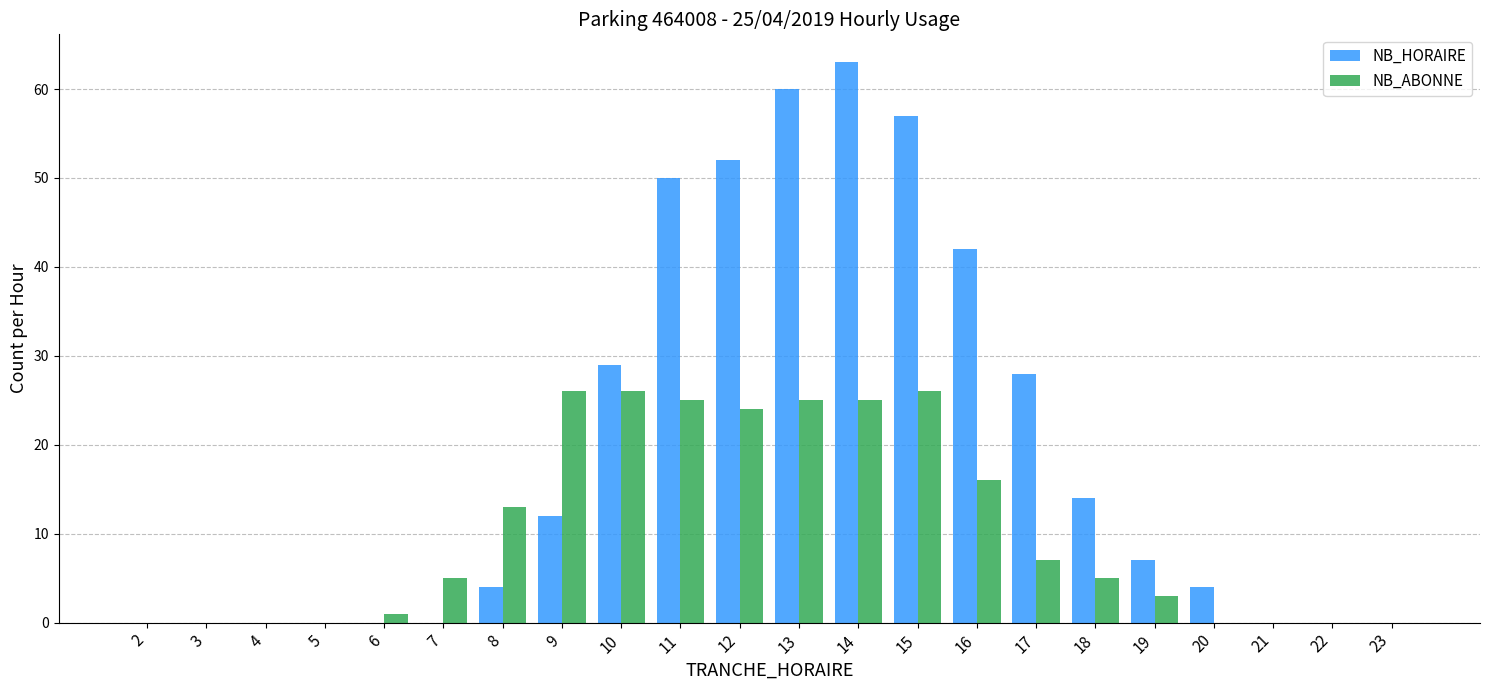

What are all the series names shown in the legend?

NB_HORAIRE, NB_ABONNE